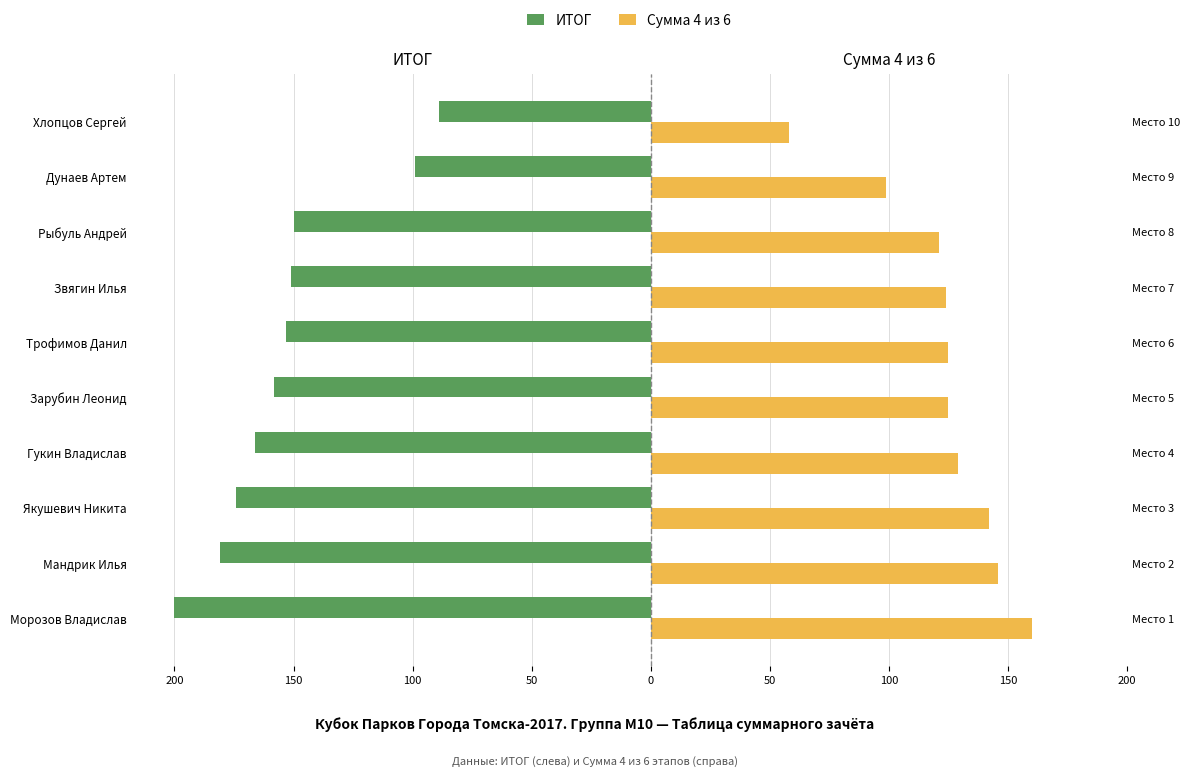

How many bars are there in total?

20